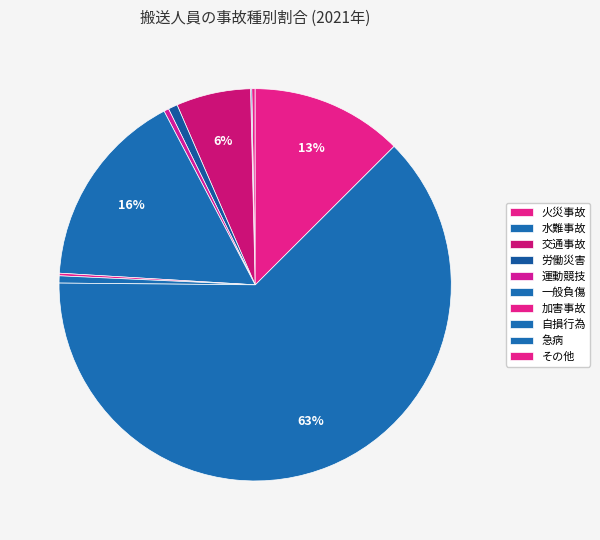

Which slice is the smallest?

水難事故